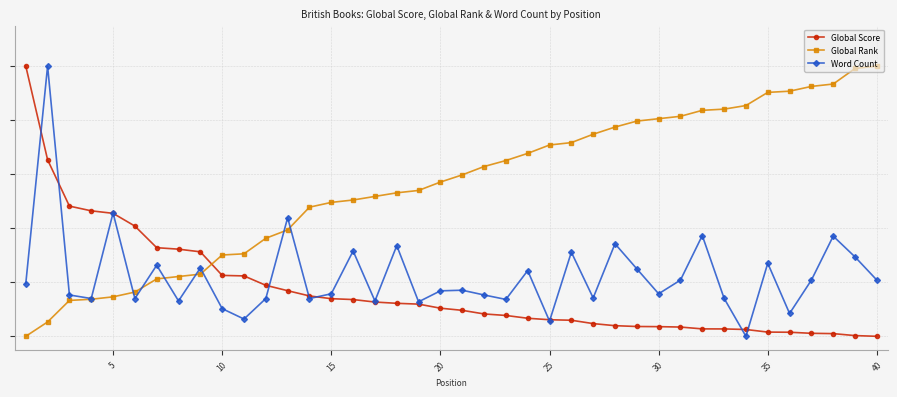

What are all the series names shown in the legend?

Global Score, Global Rank, Word Count